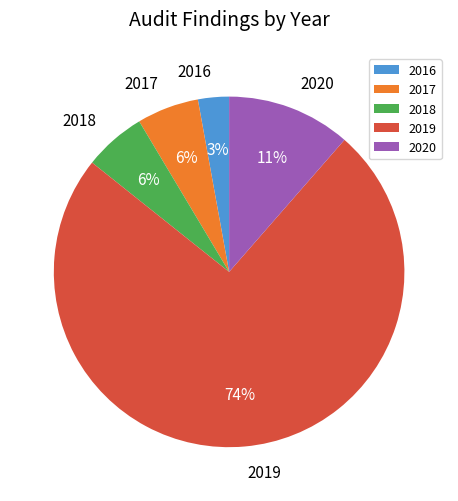

Which slice is the smallest?

2016